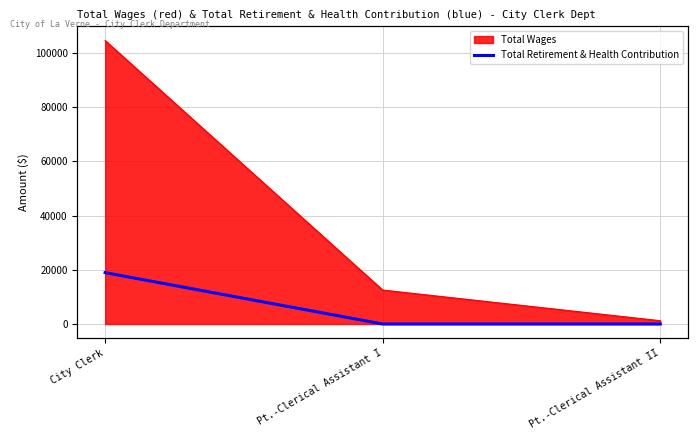

What is the label of the 1st point from the left?

City Clerk